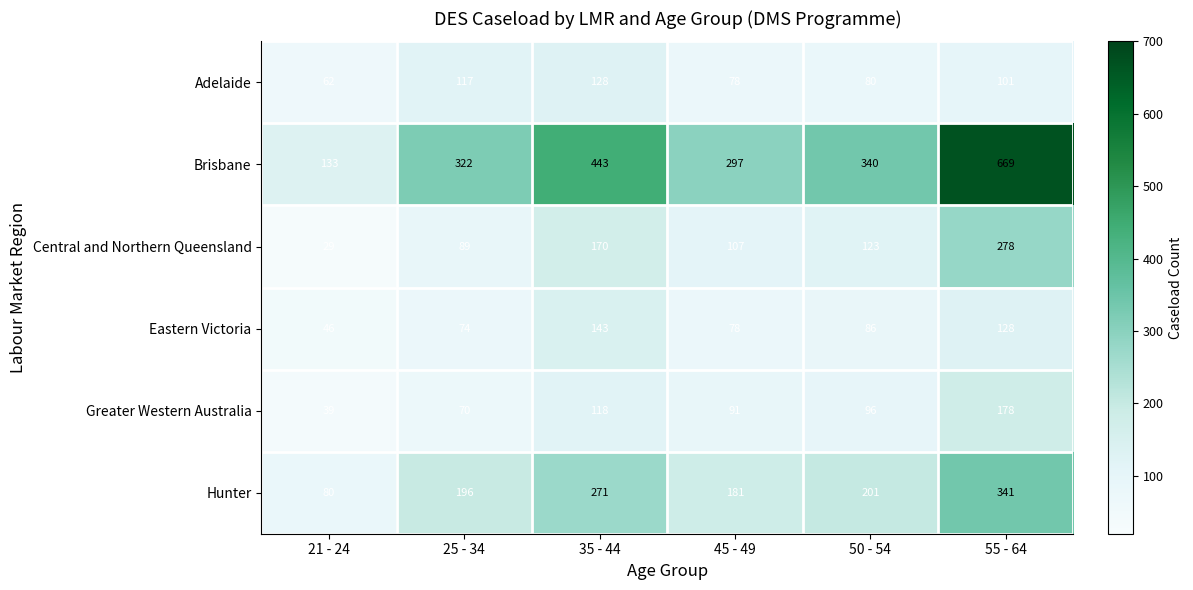

At which category does the chart reach its peak across all series?

55 - 64